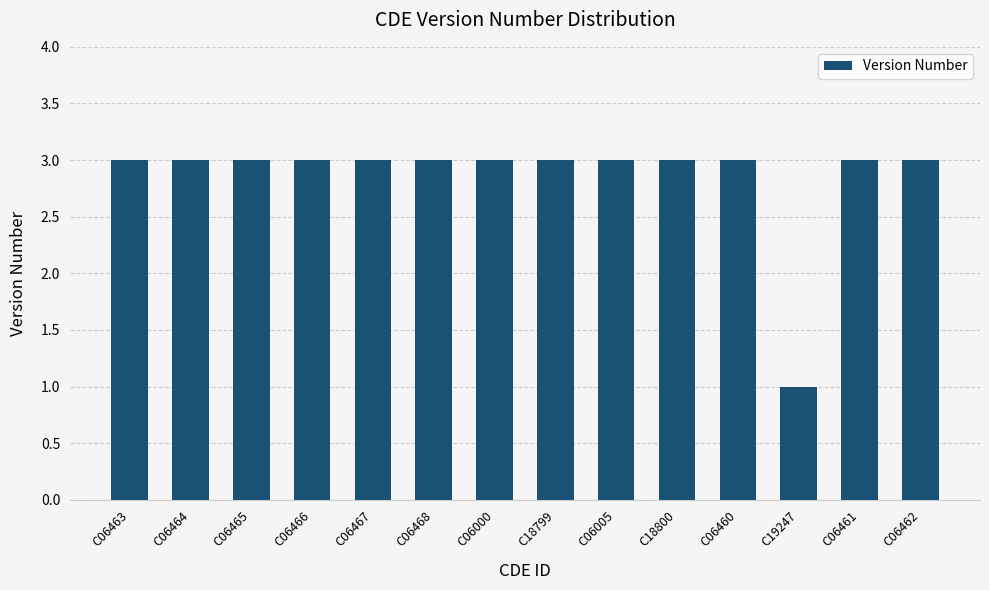

What value does the data have at C06464?

3